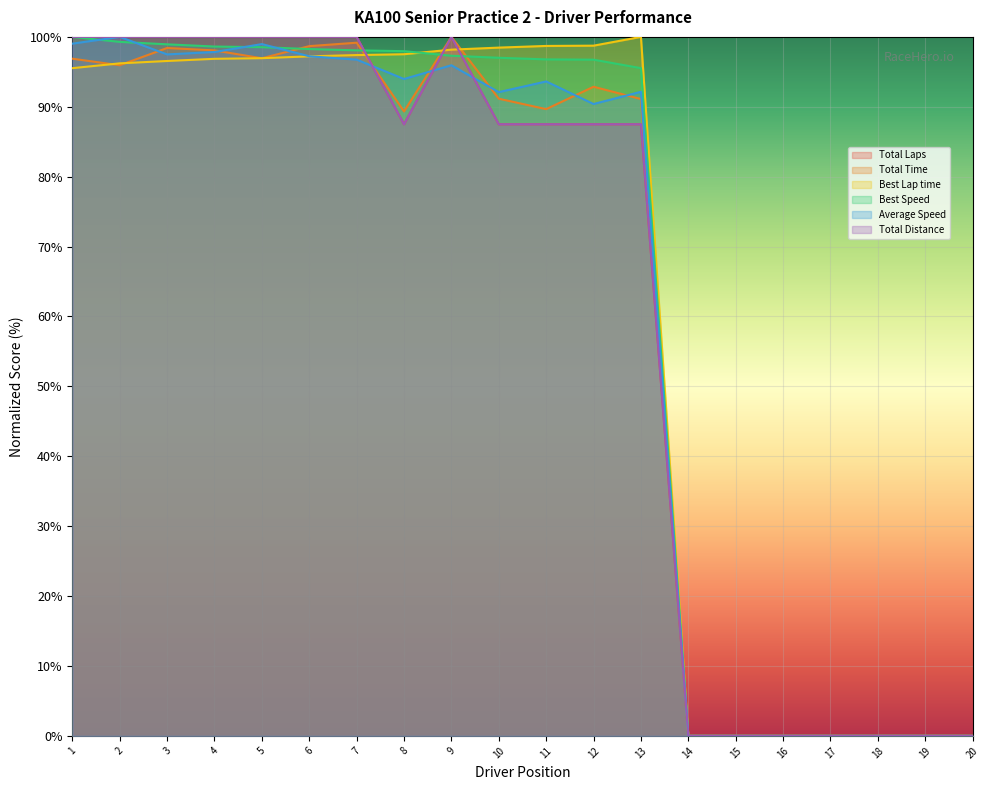

The Total Time series shows 0.0 at 18. True or false?

True